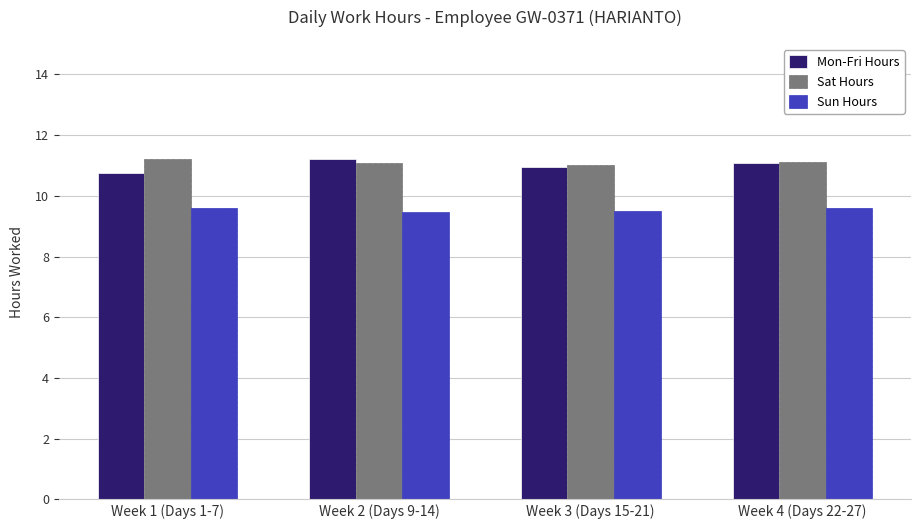

The value of Sat Hours at Week 2 (Days 9-14) is 11.1. True or false?

True